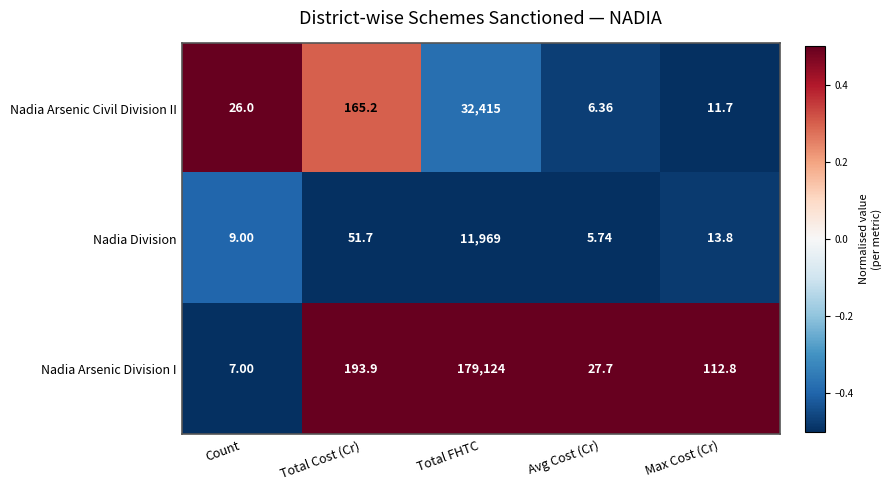

Is the value of Nadia Division at Count greater than the value of Nadia Arsenic Division I at Count?

Yes